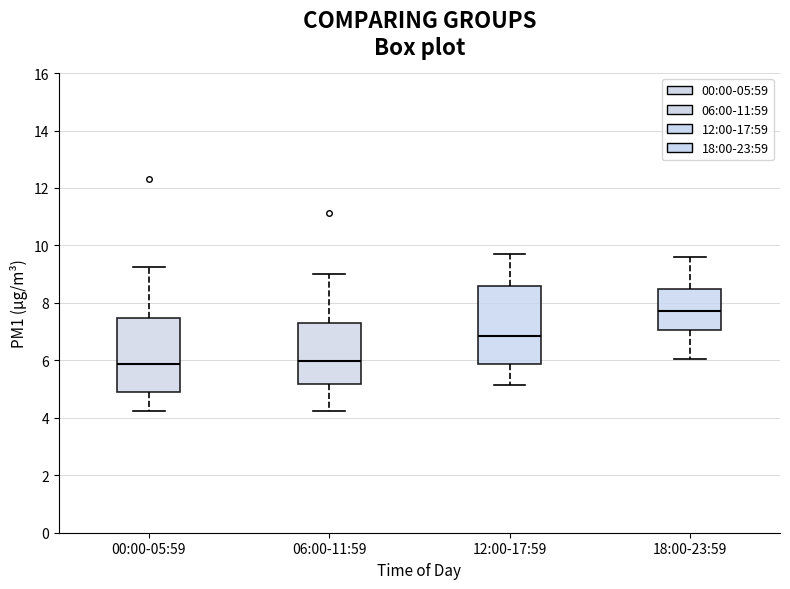

Reading left to right, read every box against the y-axis: the position of its median line, the range the box covers, and the ends of its whiskers. The values are not printed on the chart, so give them approximately, as read against the axis.

00:00-05:59: median 5.8, box 4.8 to 7.4, whiskers 4.2 to 9.2
06:00-11:59: median 6.0, box 5.2 to 7.4, whiskers 4.2 to 9.0
12:00-17:59: median 6.8, box 5.8 to 8.6, whiskers 5.2 to 9.8
18:00-23:59: median 7.8, box 7.0 to 8.4, whiskers 6.0 to 9.6